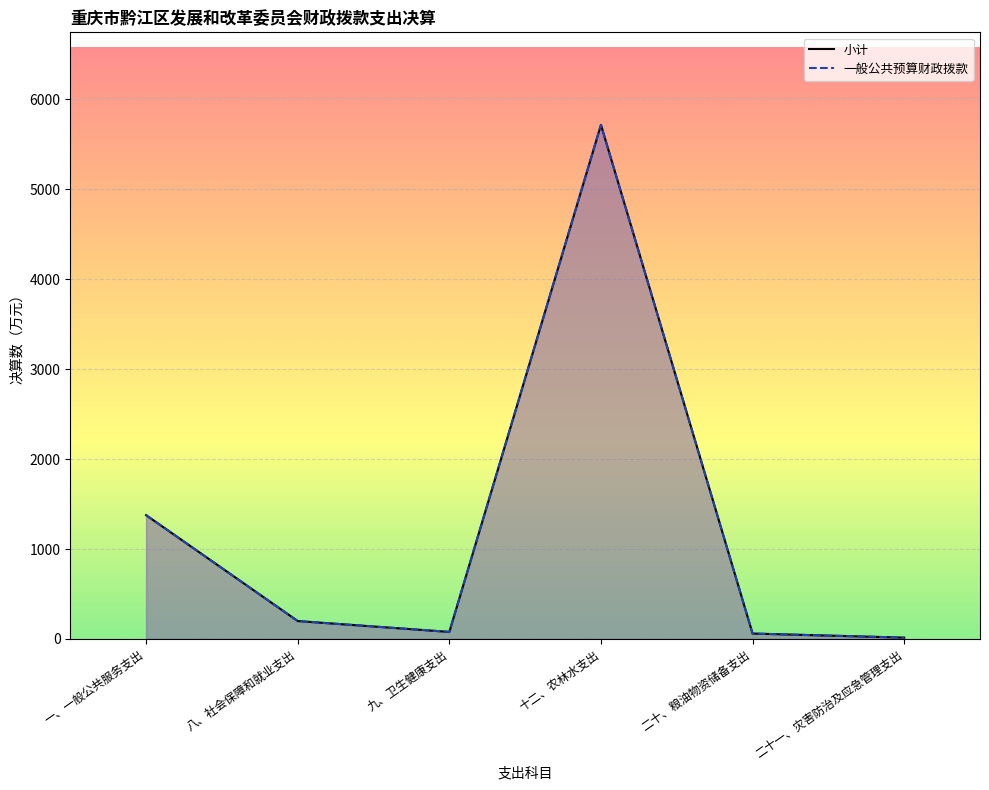

Which series has the largest range (max minus min)?

小计